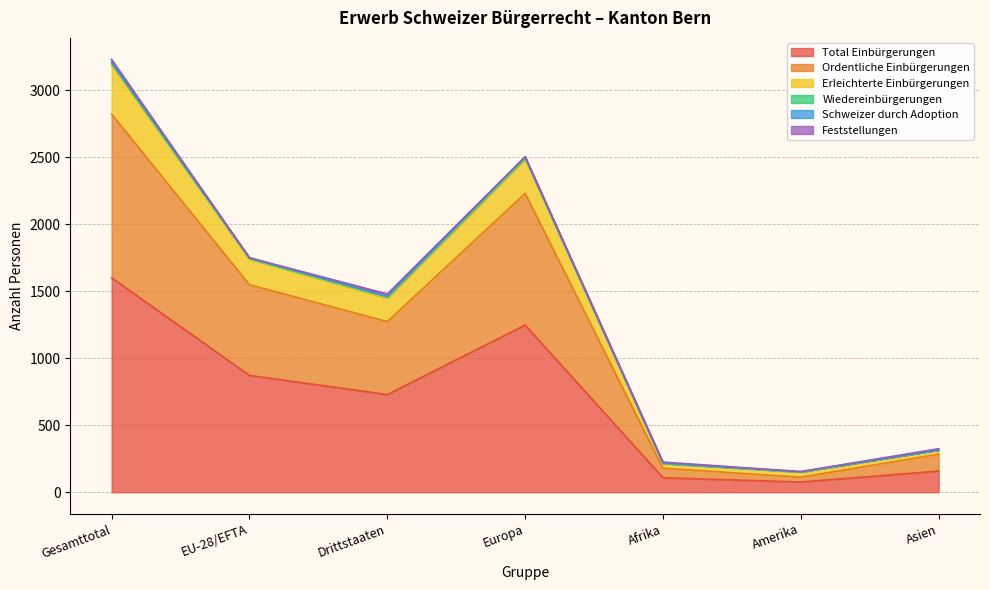

Does the chart have visible grid lines?

Yes